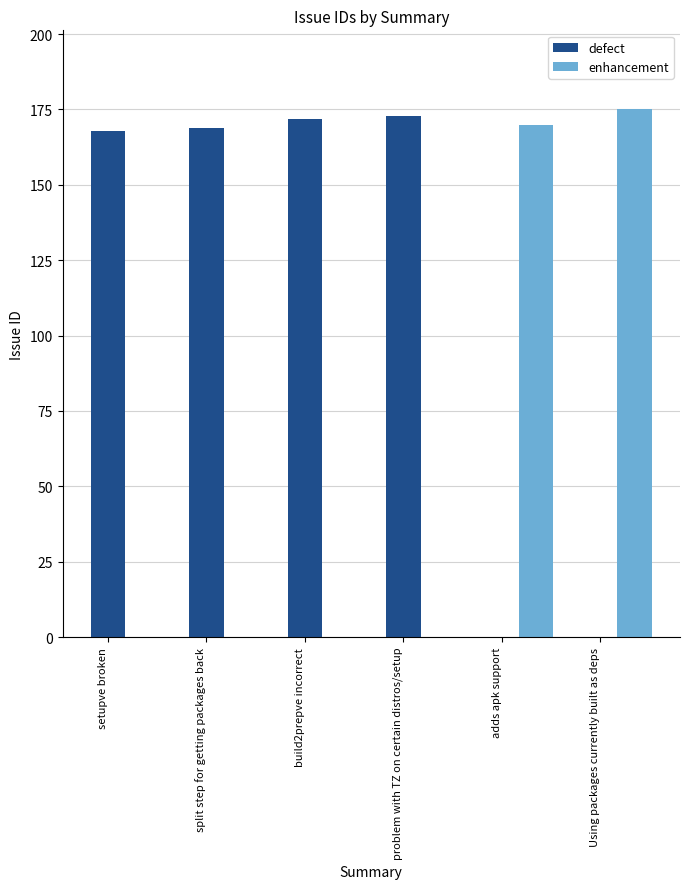

How many data points does each series have?

4